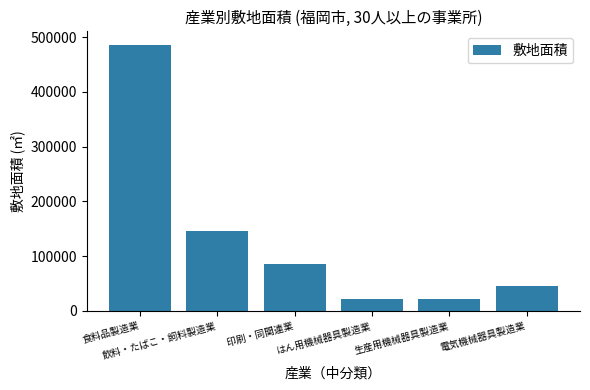

What is the label of the 4th bar from the left?

はん用機械器具製造業